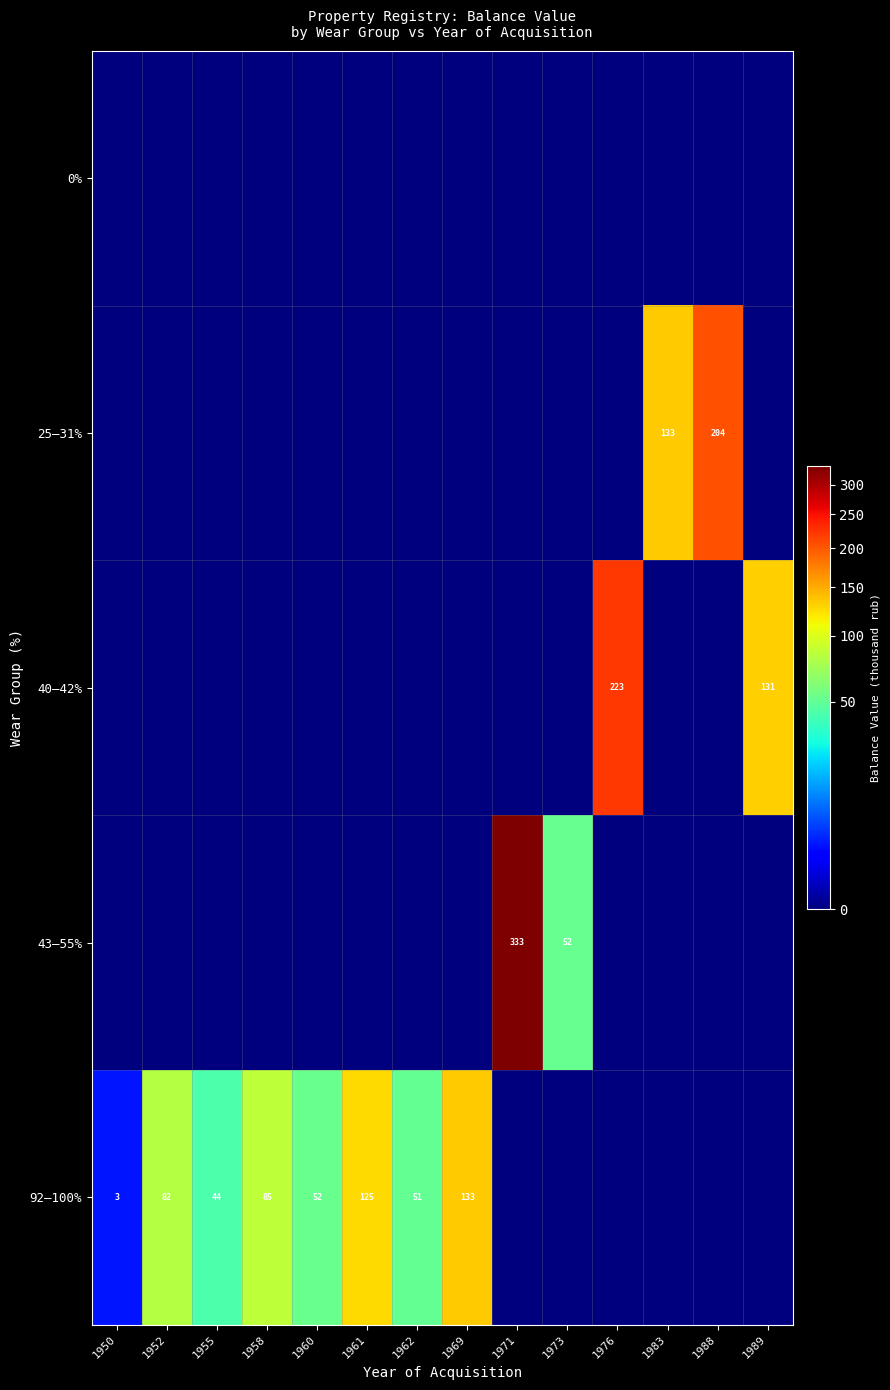

Between 1958 and 1950, which is larger?

1958